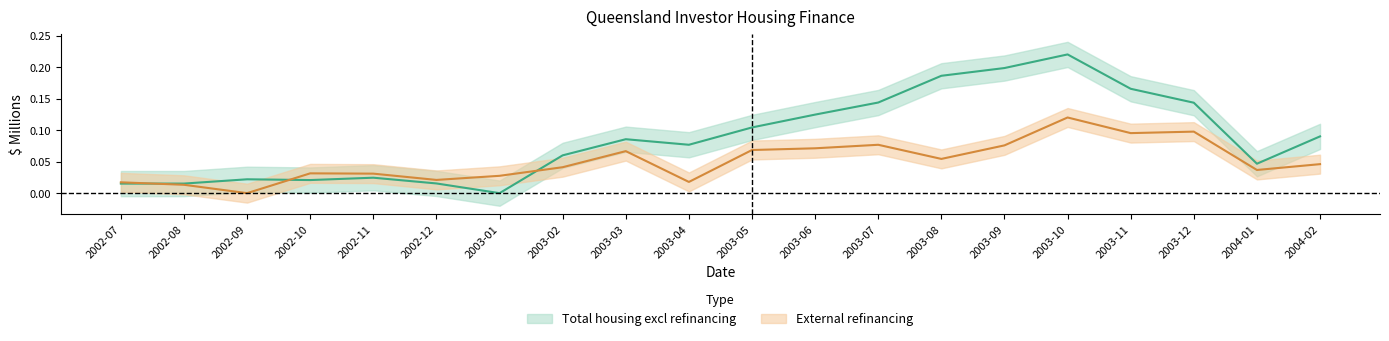

List the labels in order of External refinancing value, smallest first.

2002-09, 2002-08, 2002-07, 2003-04, 2002-12, 2003-01, 2002-11, 2002-10, 2004-01, 2003-02, 2004-02, 2003-08, 2003-03, 2003-05, 2003-06, 2003-09, 2003-07, 2003-11, 2003-12, 2003-10